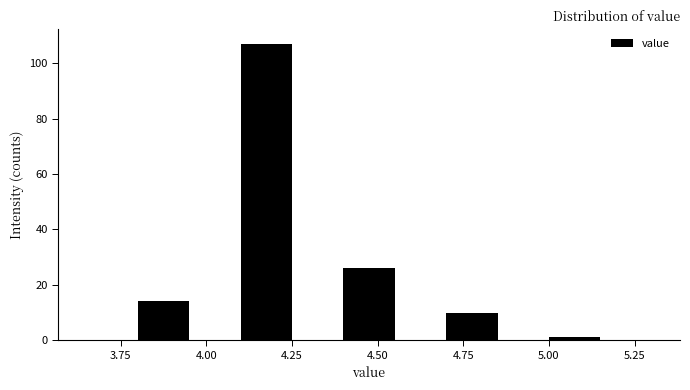

Read against the x-axis, roughly where is the centre of the tallest bar?

4.20